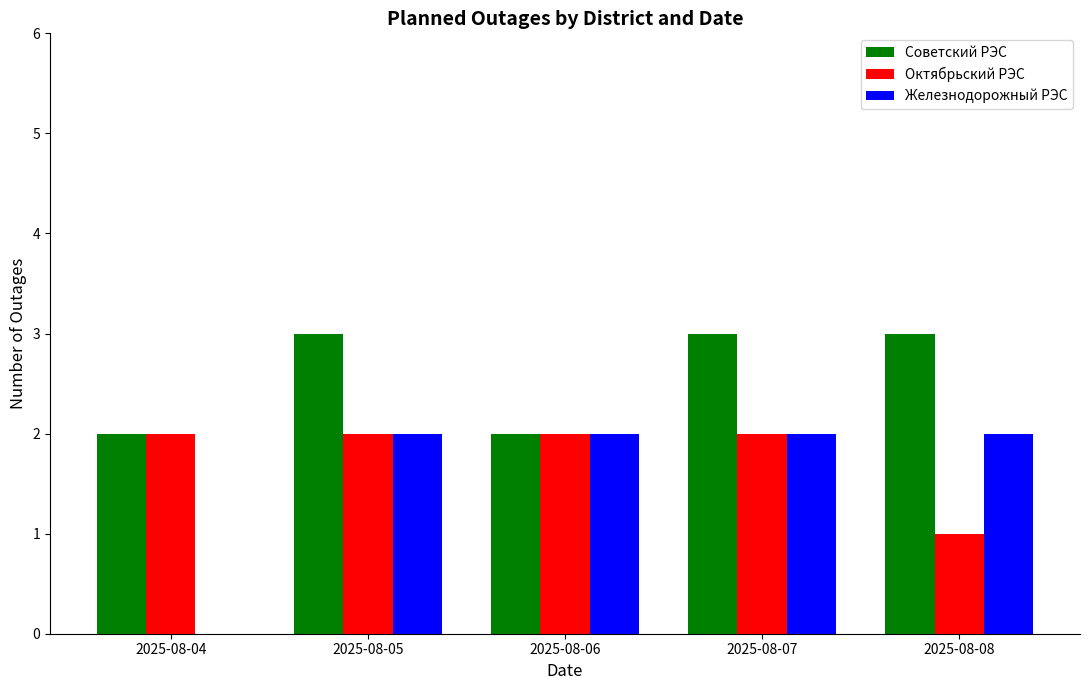

Between 2025-08-05 and 2025-08-06, which series saw the biggest shift?

Советский РЭС